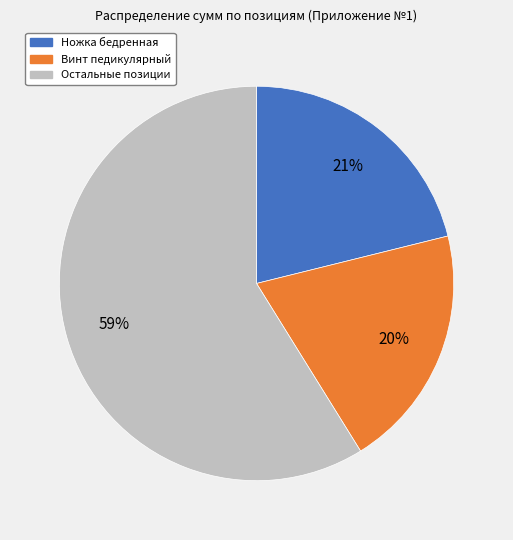

Is there a majority slice in this chart?

Yes